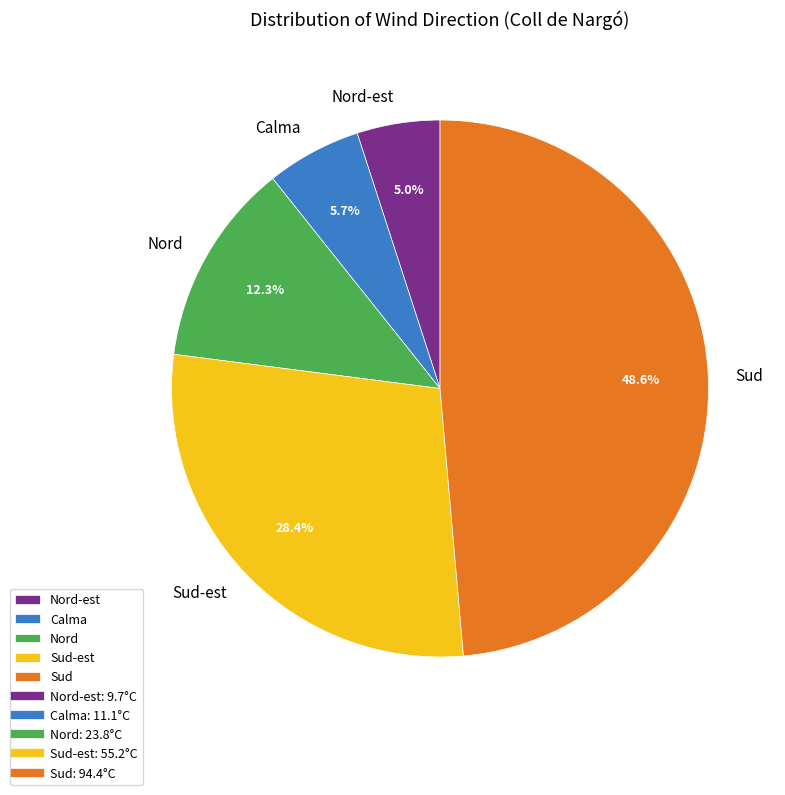

Which slice is the smallest?

Nord-est